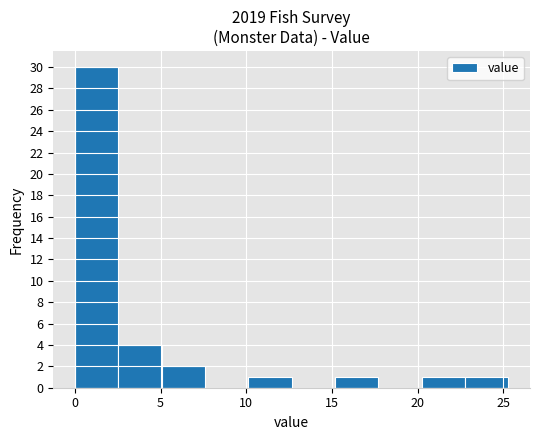

How tall is the bar that spans 20.0 to 23.0 on the x-axis? Neither the bar edges nor the heights are printed on the chart, so give them approximately, as read against the axes.

1